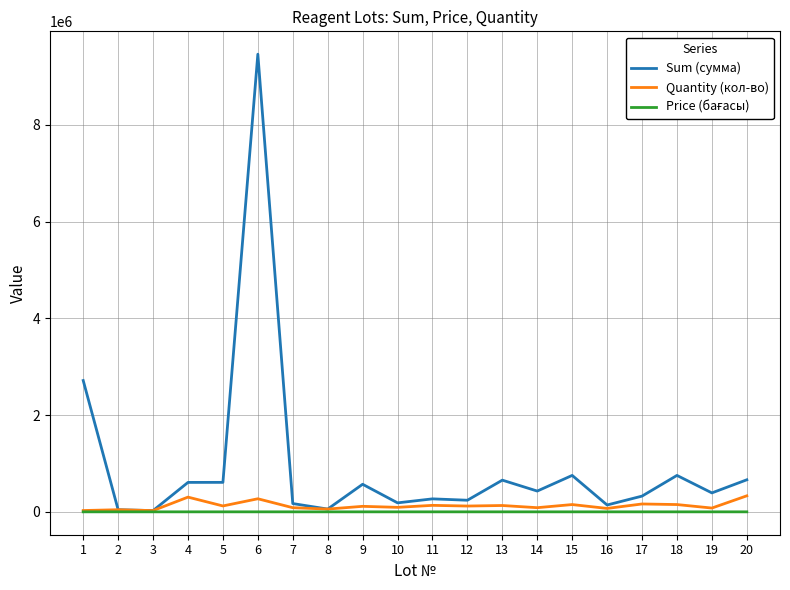

What is the maximum value shown in the chart?

9459415